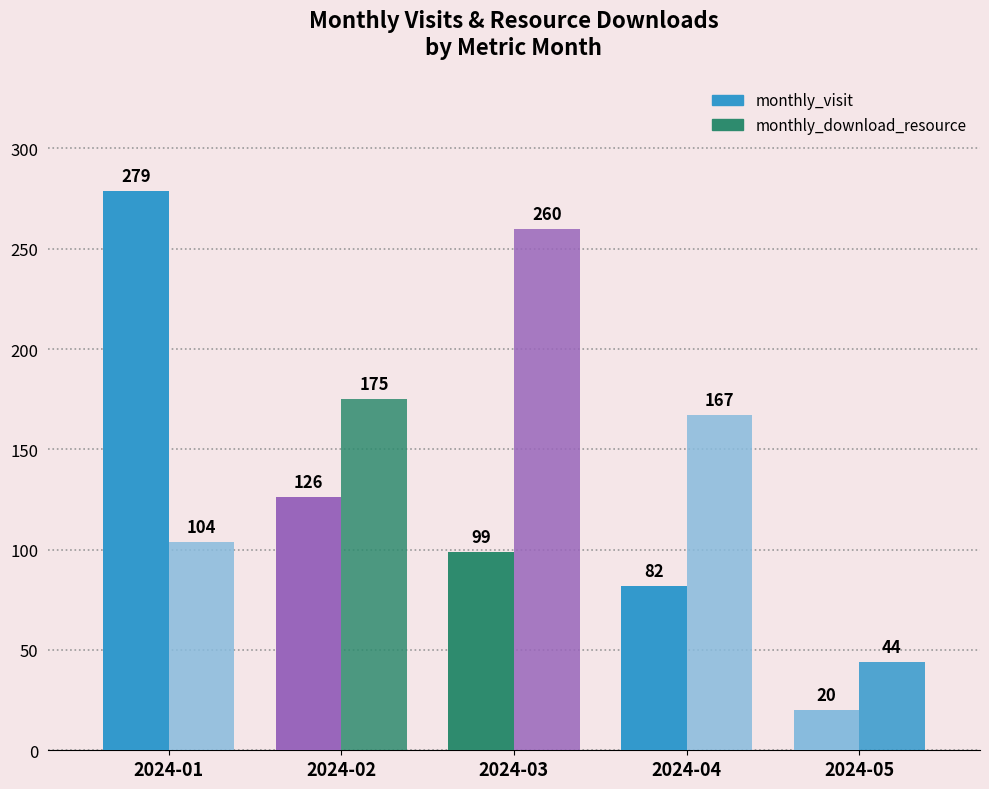

Reading left to right, what are all the values shown in this chart?

monthly_visit: 279	126	99	82	20
monthly_download_resource: 104	175	260	167	44